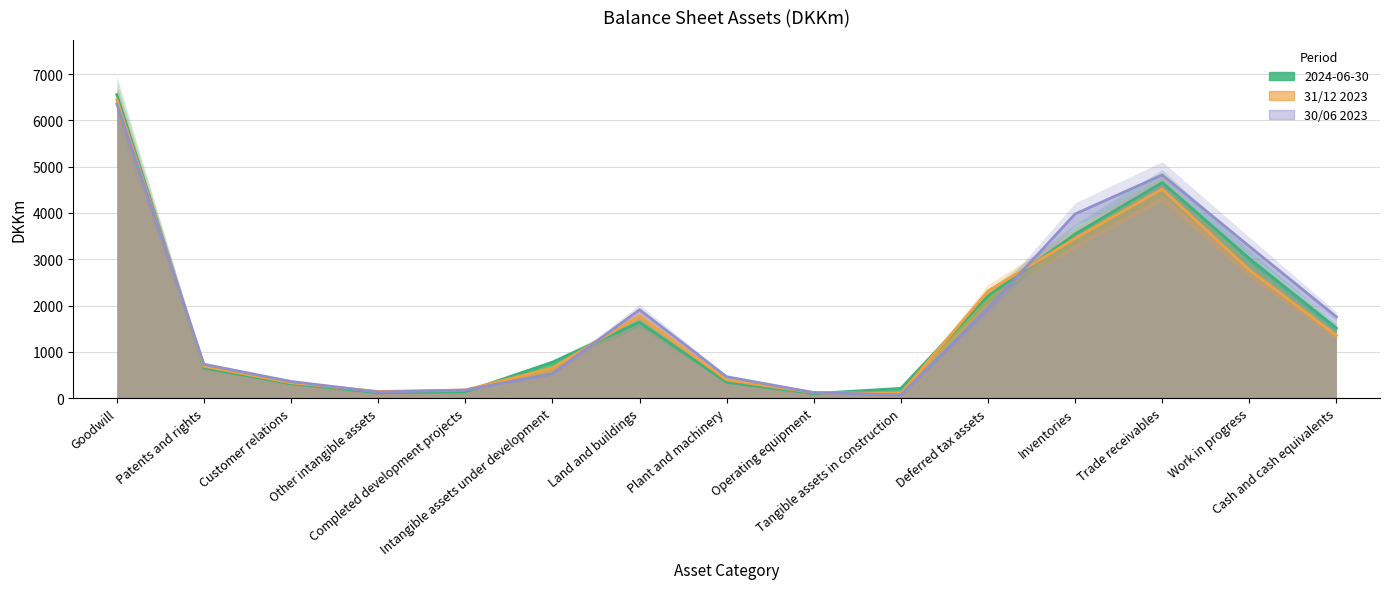

Which series has the widest spread of values?

2024-06-30